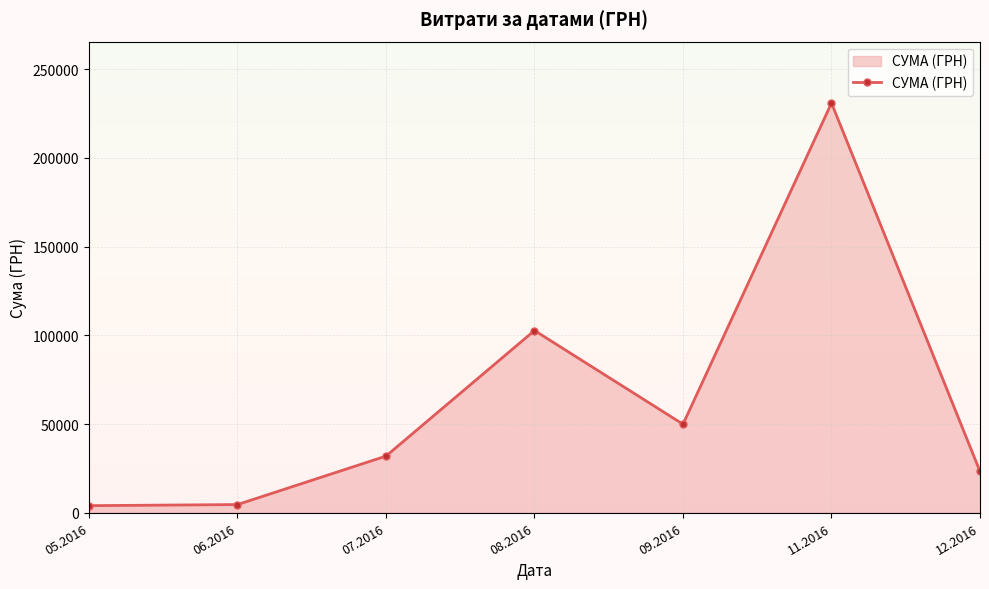

Does the chart display data point markers on the line(s)?

Yes